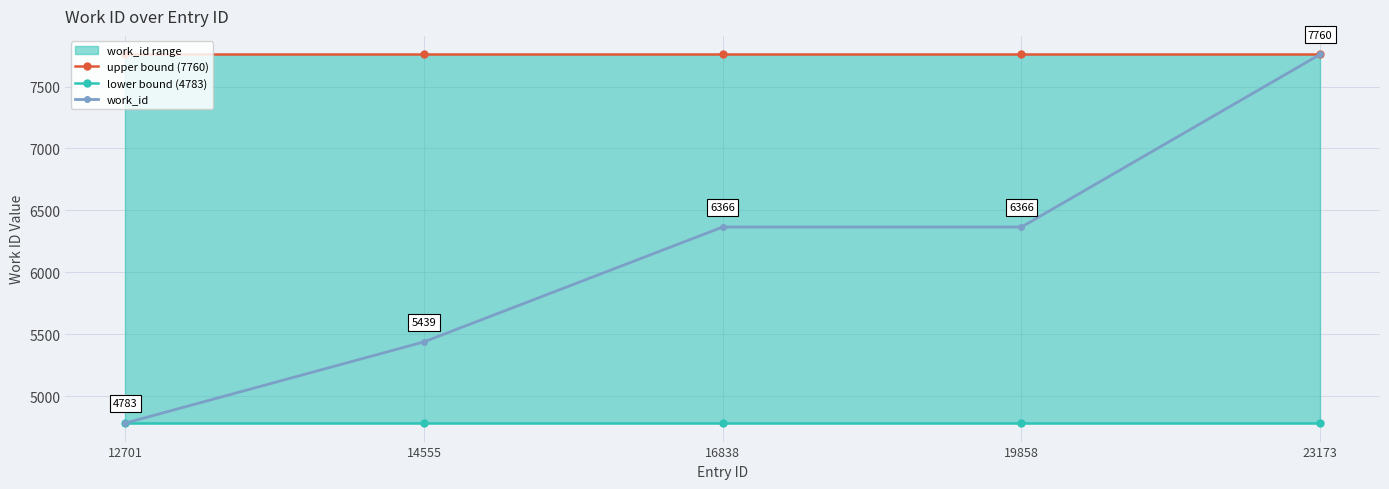

Is this an area chart (filled region under the line)?

No